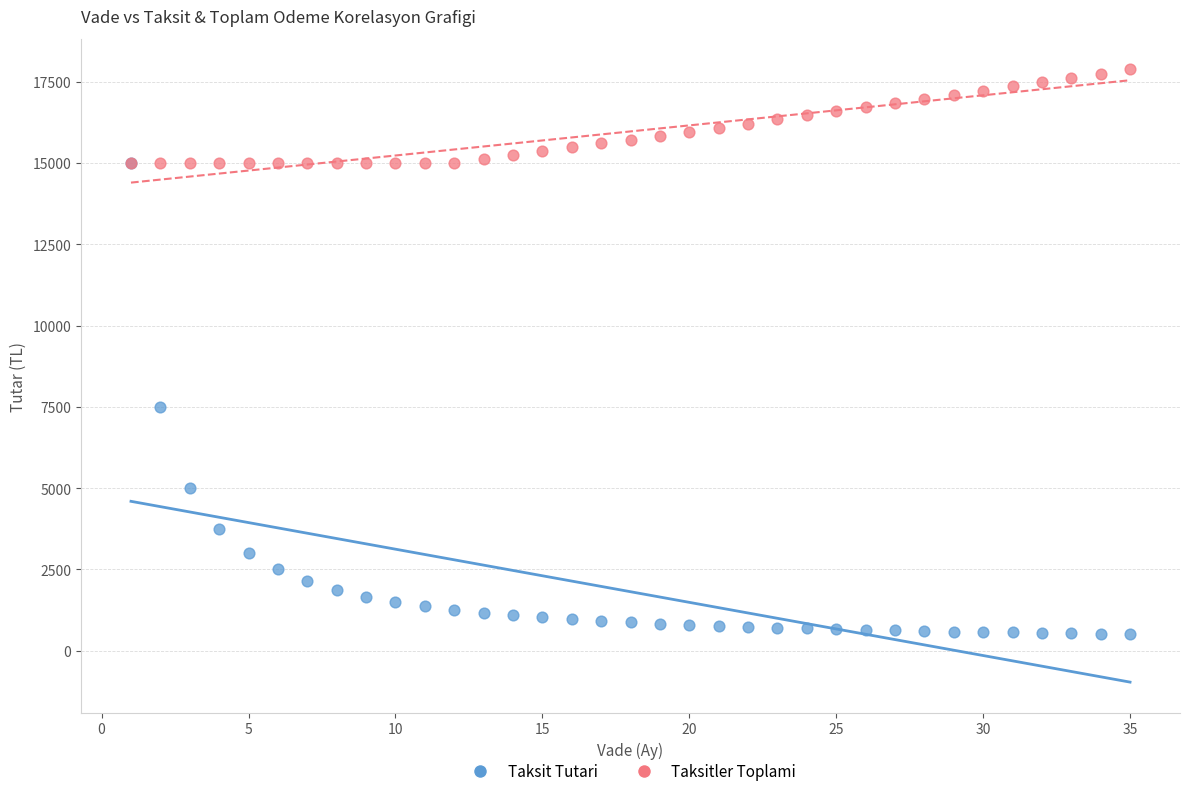

Across all series, what Y value is closest to 9194?

7500.0